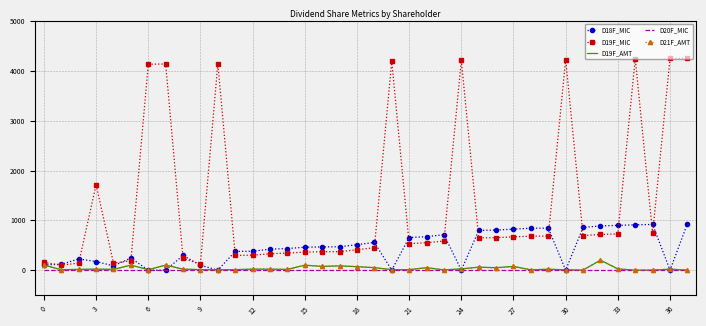

Which series has the widest spread of values?

D19F_MIC